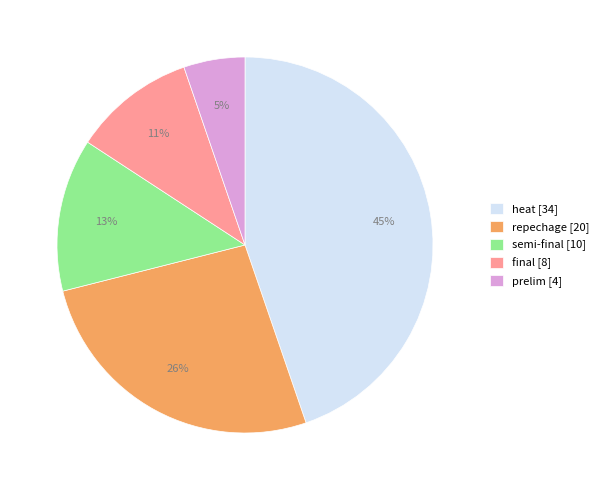

How many segments does this pie chart have?

5